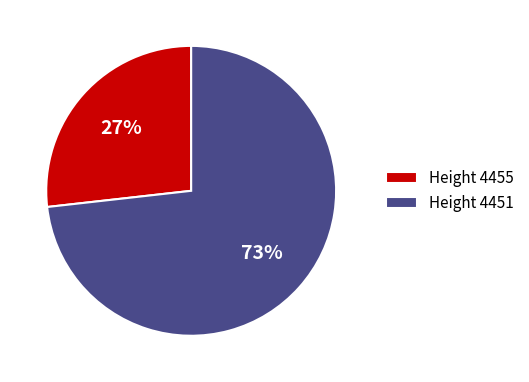

Between Height 4455 and Height 4451, which is larger?

Height 4451